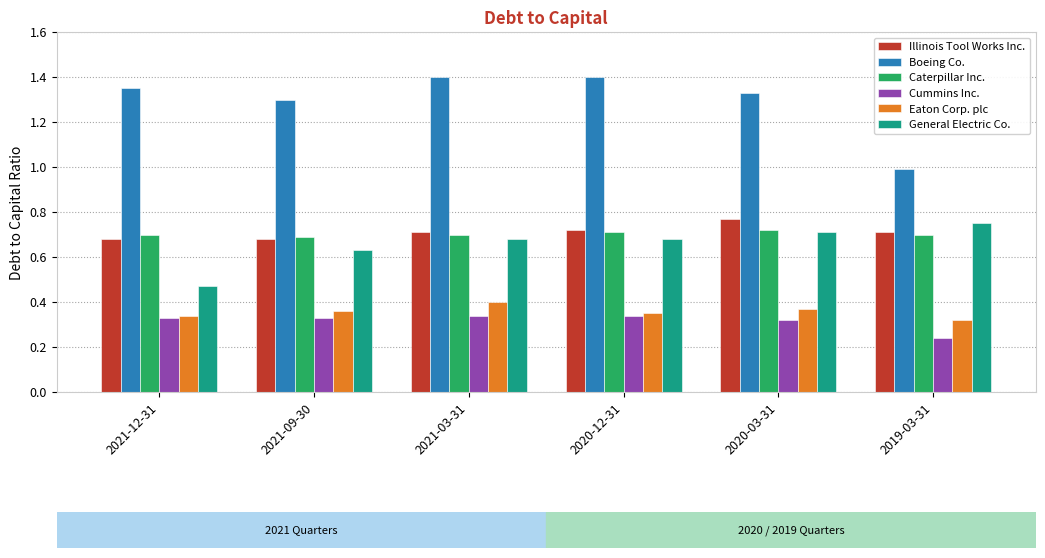

What is the difference between the highest and lowest values at 2021-03-31?

1.1